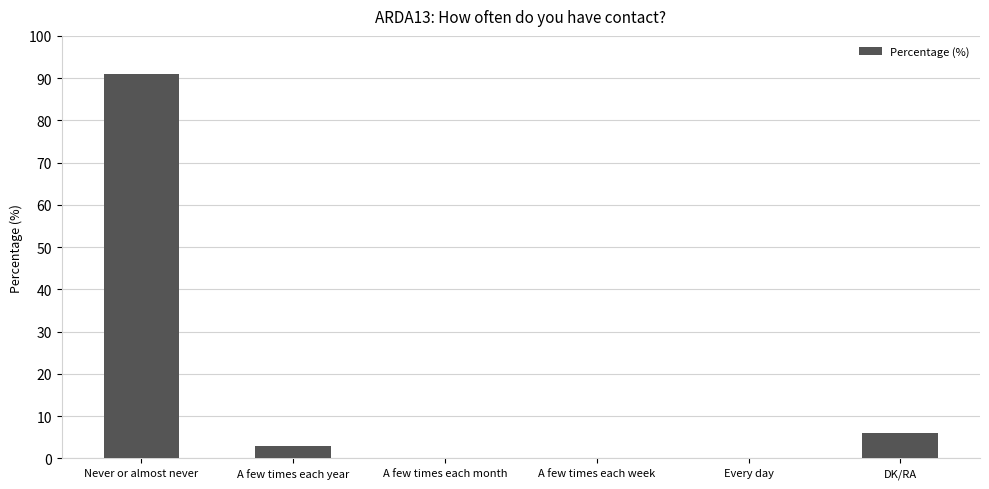

Which has a higher value, Never or almost never or Every day?

Never or almost never